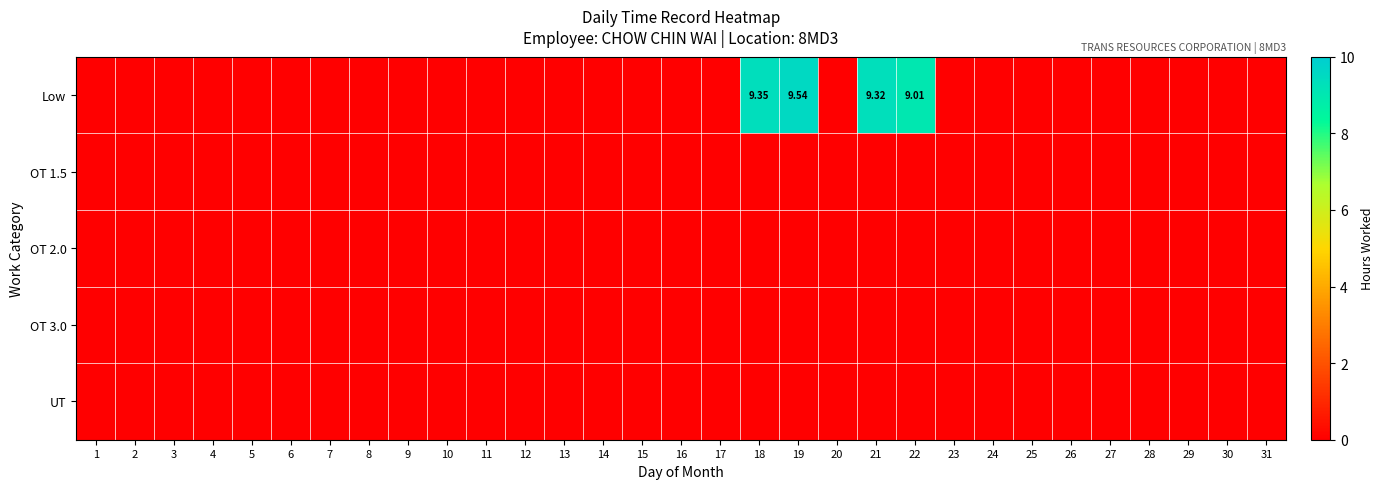

The OT 2.0 series shows 0.0 at 26. True or false?

True